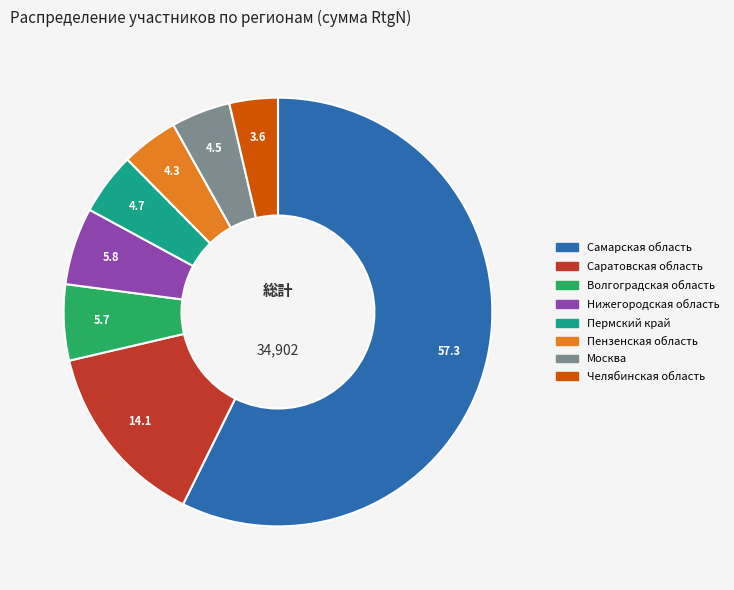

How many segments does this pie chart have?

8